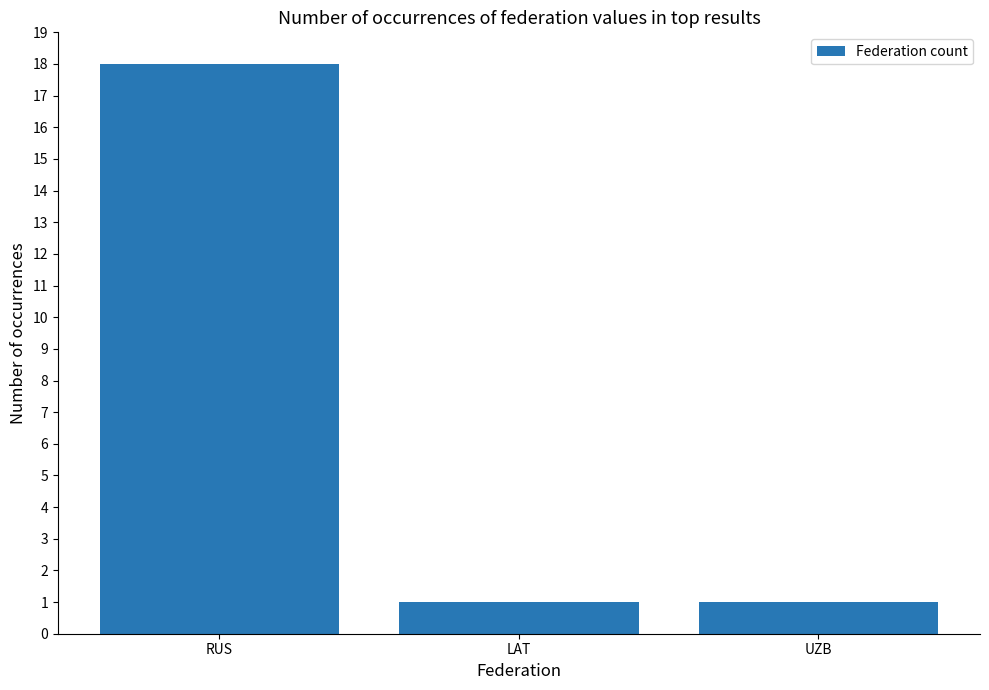

Is it true that the value at LAT is 0?

False